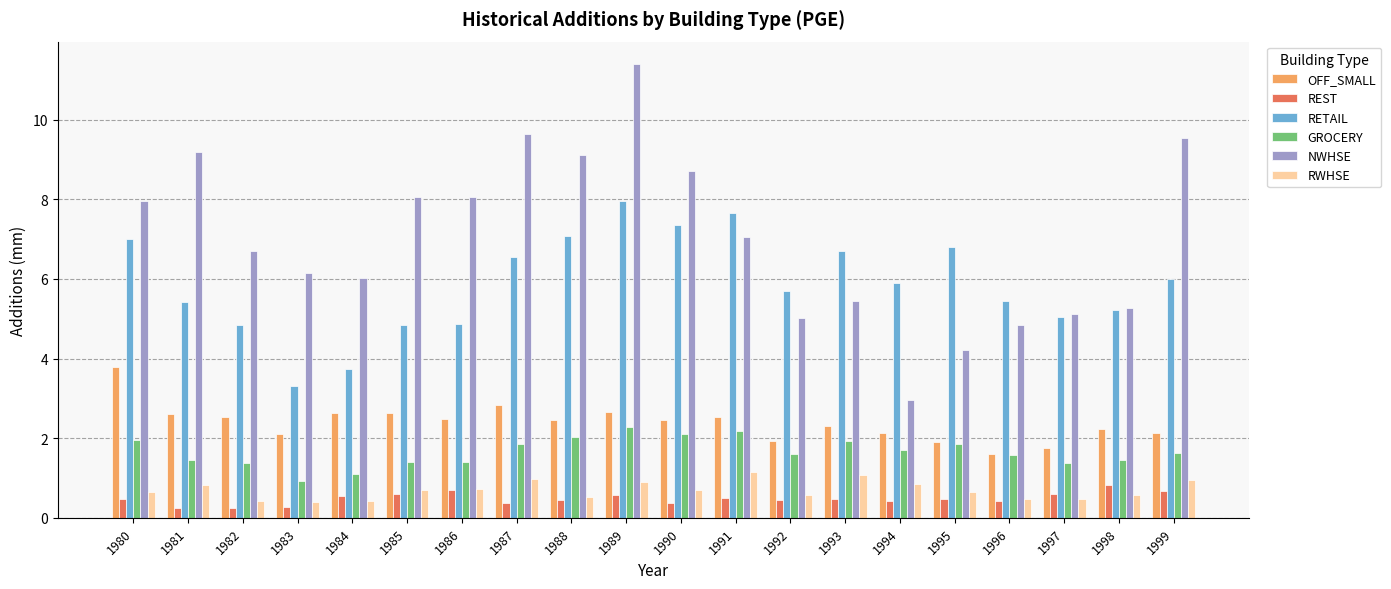

What is the difference between the highest and lowest values at 1986?

7.4